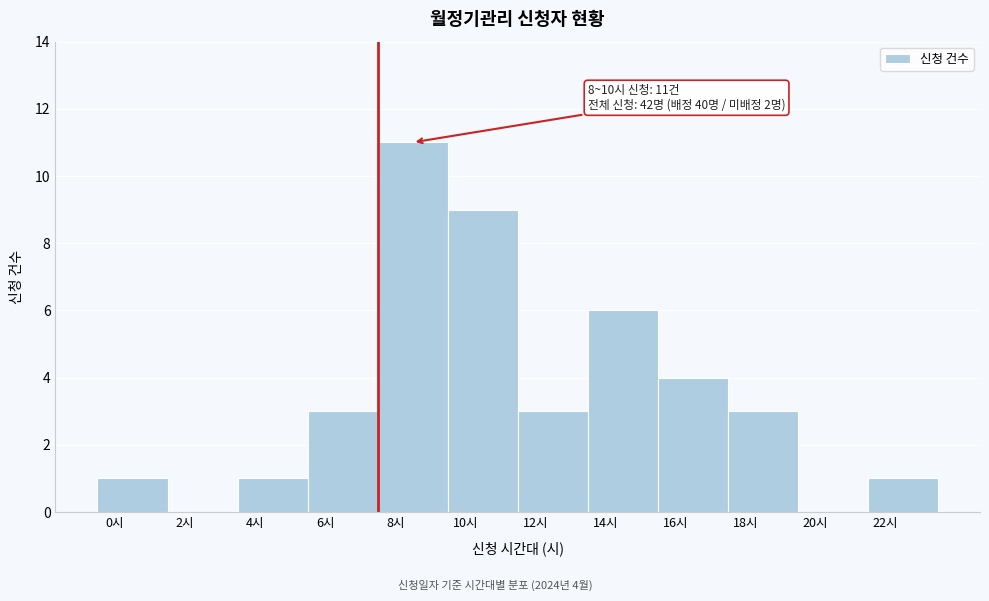

Reading right to left, extract all data points from this chart.

22시=1	20시=0	18시=3	16시=4	14시=6	12시=3	10시=9	8시=11	6시=3	4시=1	2시=0	0시=1